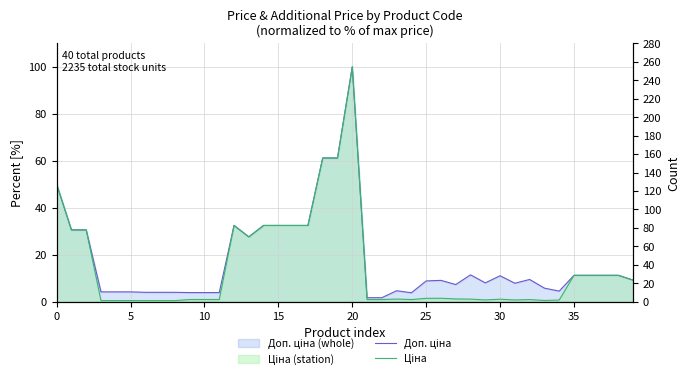

True or false: Доп. ціна has a value of 1.9 at 33.

False